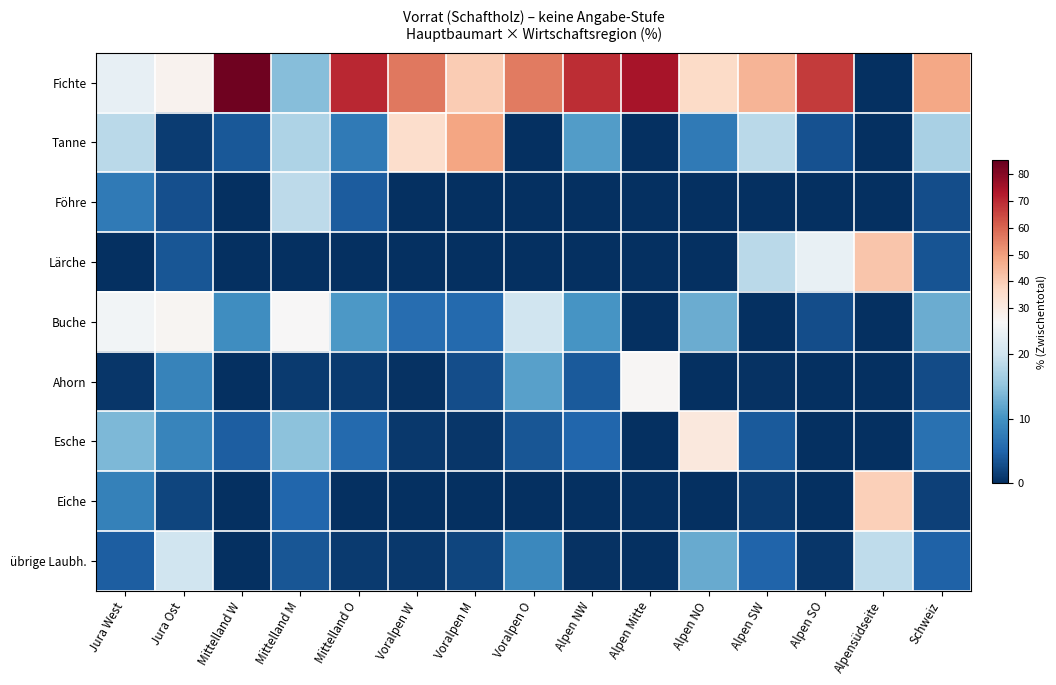

Rank the series at Mittelland O from lowest to highest value.

Lärche, Eiche, Ahorn, übrige Laubh., Föhre, Esche, Tanne, Buche, Fichte